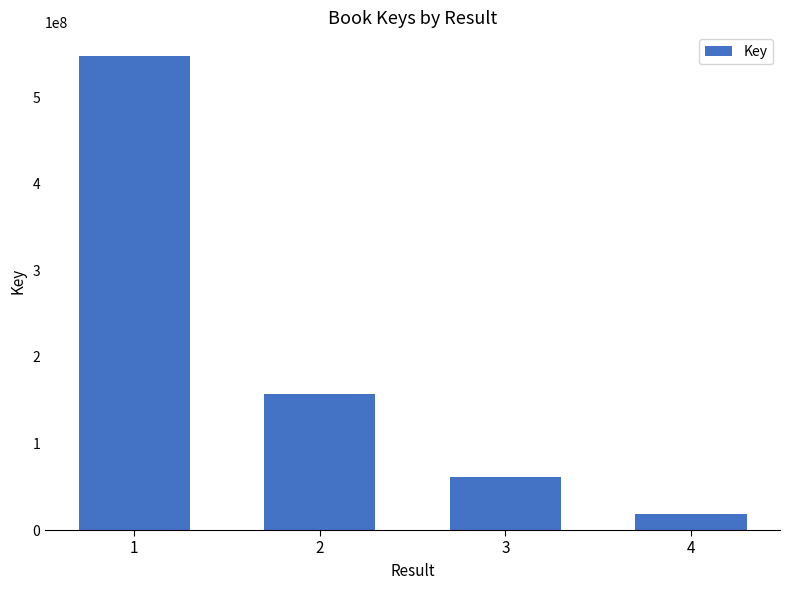

List the labels in order of value, smallest first.

4, 3, 2, 1